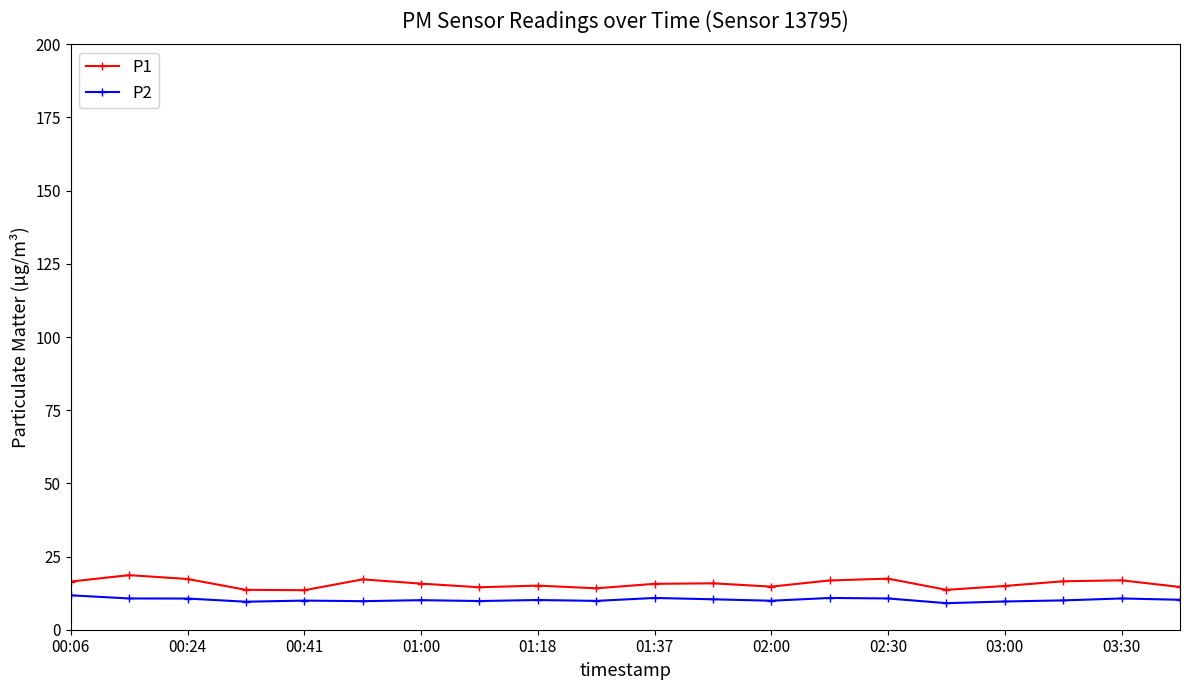

What is the average value of the P2 series?

10.2